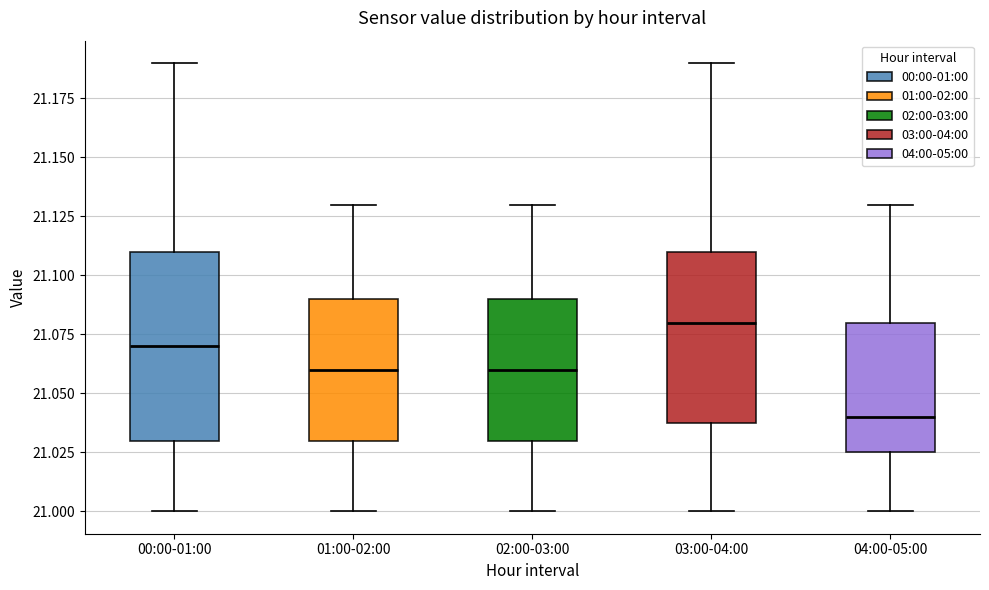

Which box's median line is the lowest?

04:00-05:00